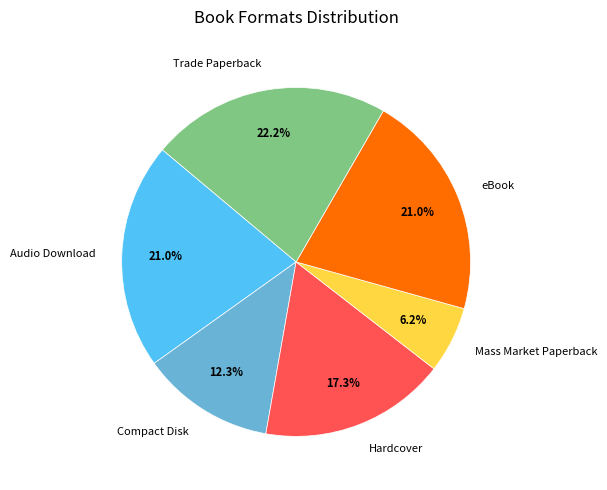

Does any single category account for the majority?

No